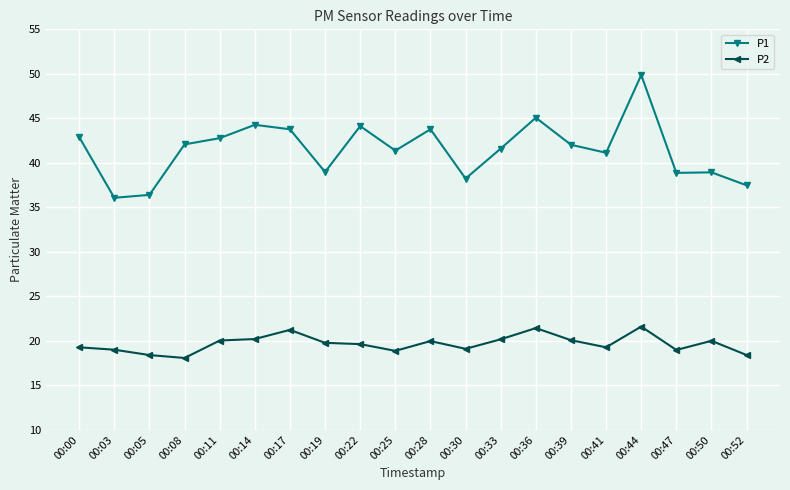

Count the number of categories in the chart.

20